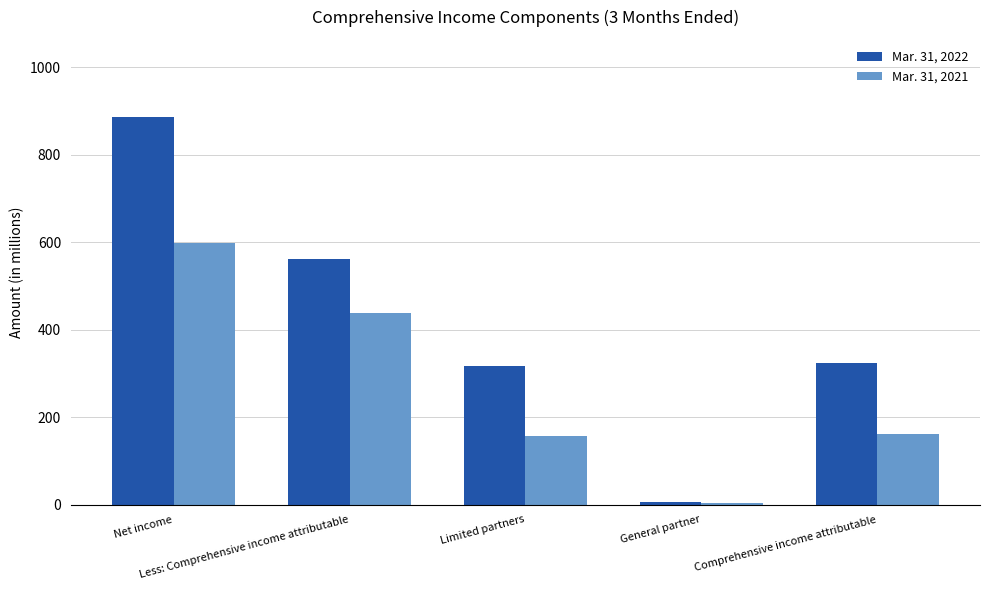

Which series has the largest total across all categories?

Mar. 31, 2022